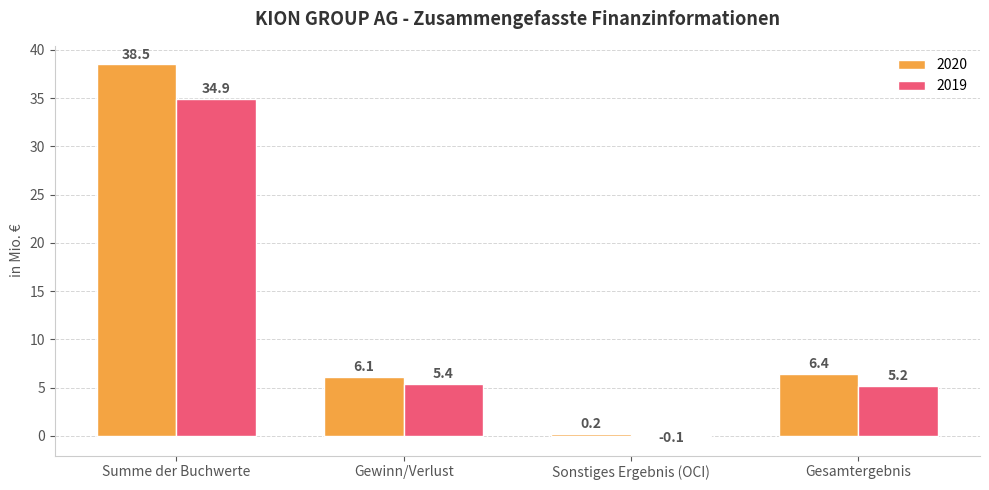

Which category has the highest value in the 2020 series?

Summe der Buchwerte